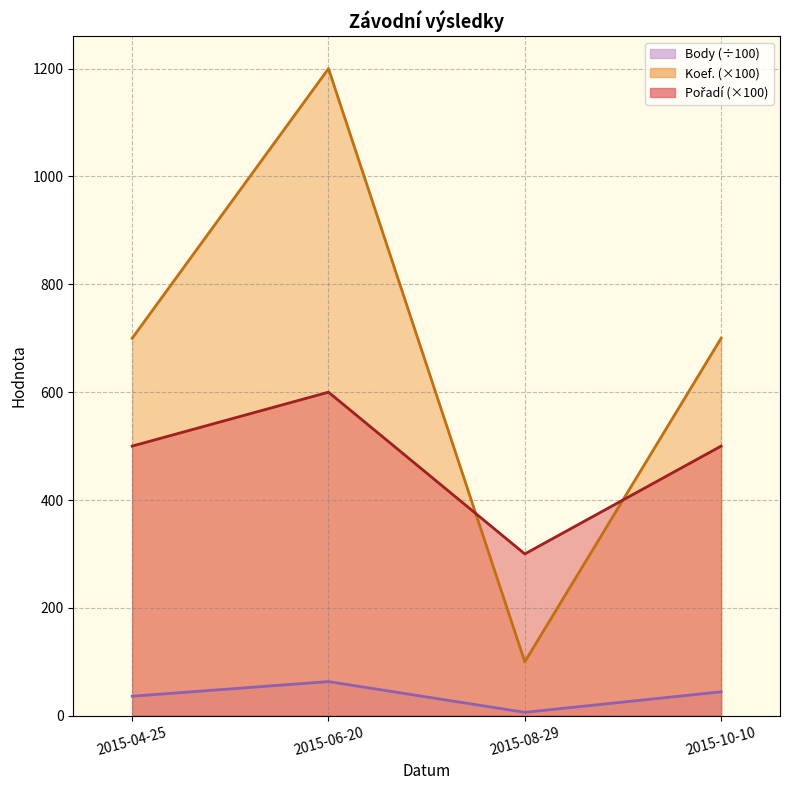

How many data points in Koef. are less than 700?

1